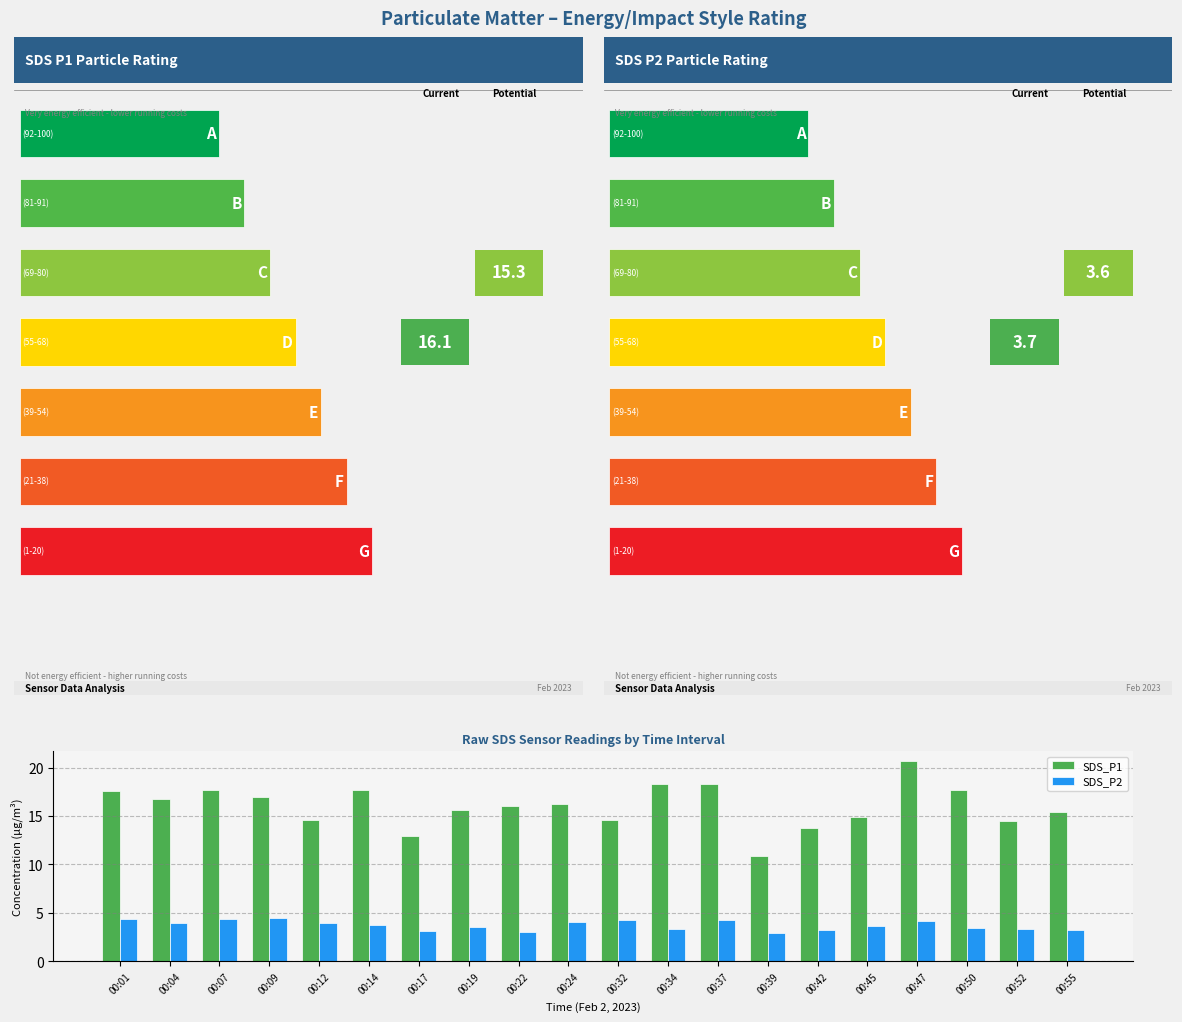

What are all the series names shown in the legend?

SDS_P1, SDS_P2